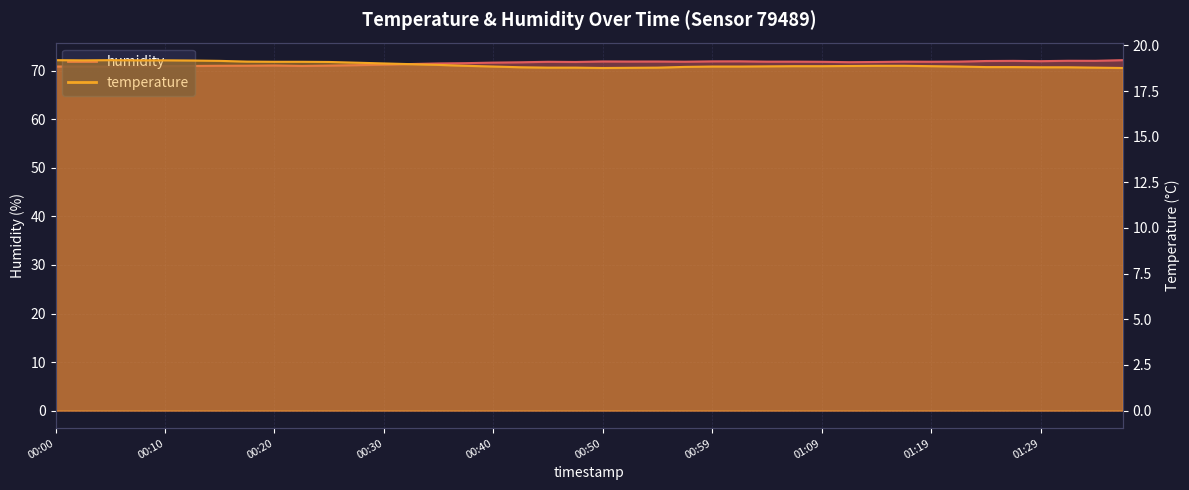

What is the label of the 26th point from the right?

00:35